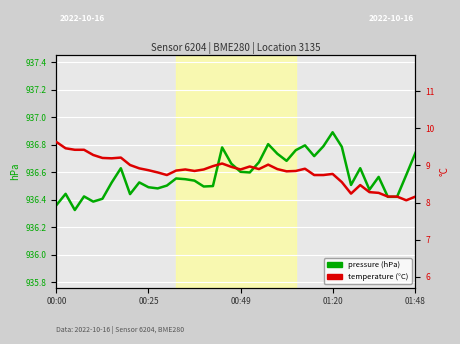

How many interior local valleys does the pressure (hPa) series have?

10